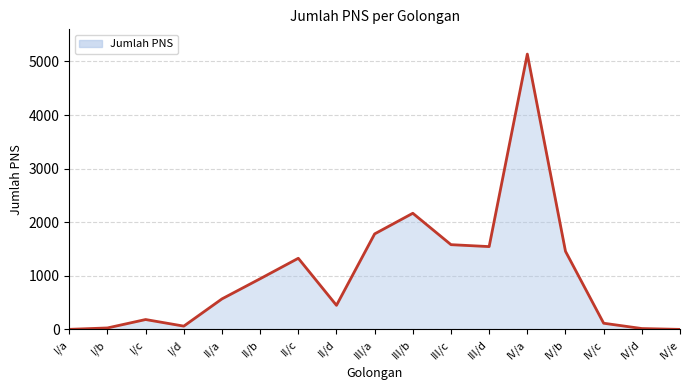

How many lines are shown in the chart?

1